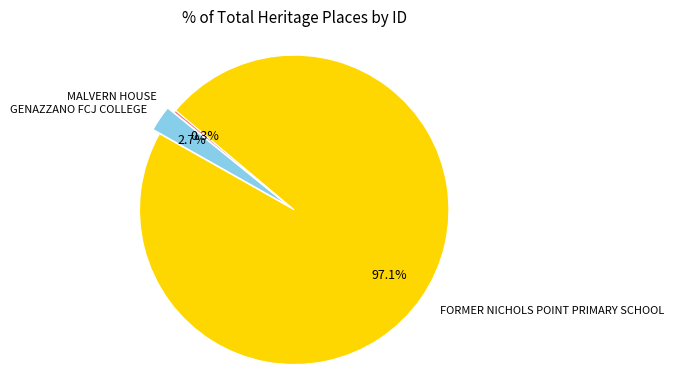

What portion of the pie excludes GENAZZANO FCJ COLLEGE?

97.3%